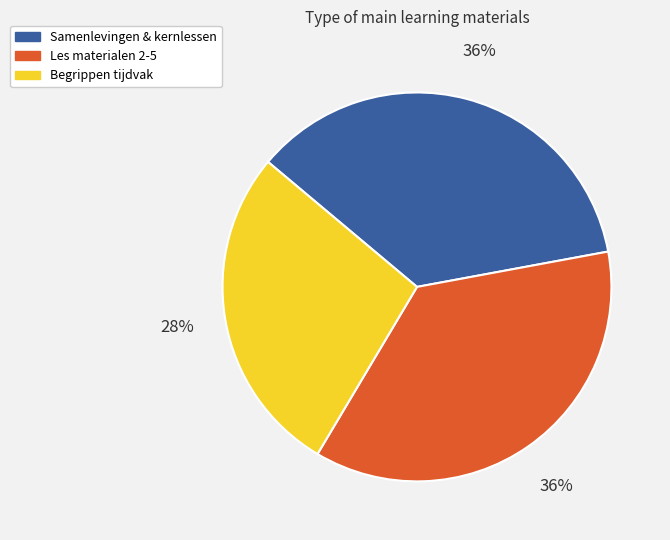

Does any single category account for the majority?

No